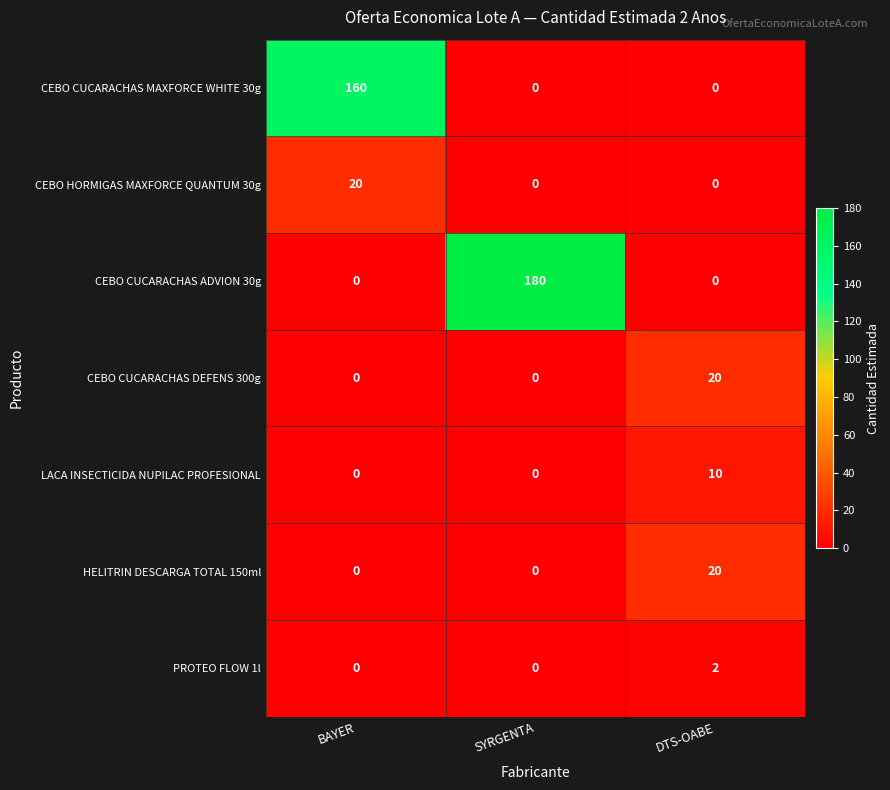

What is the difference between the highest and lowest values at BAYER?

160